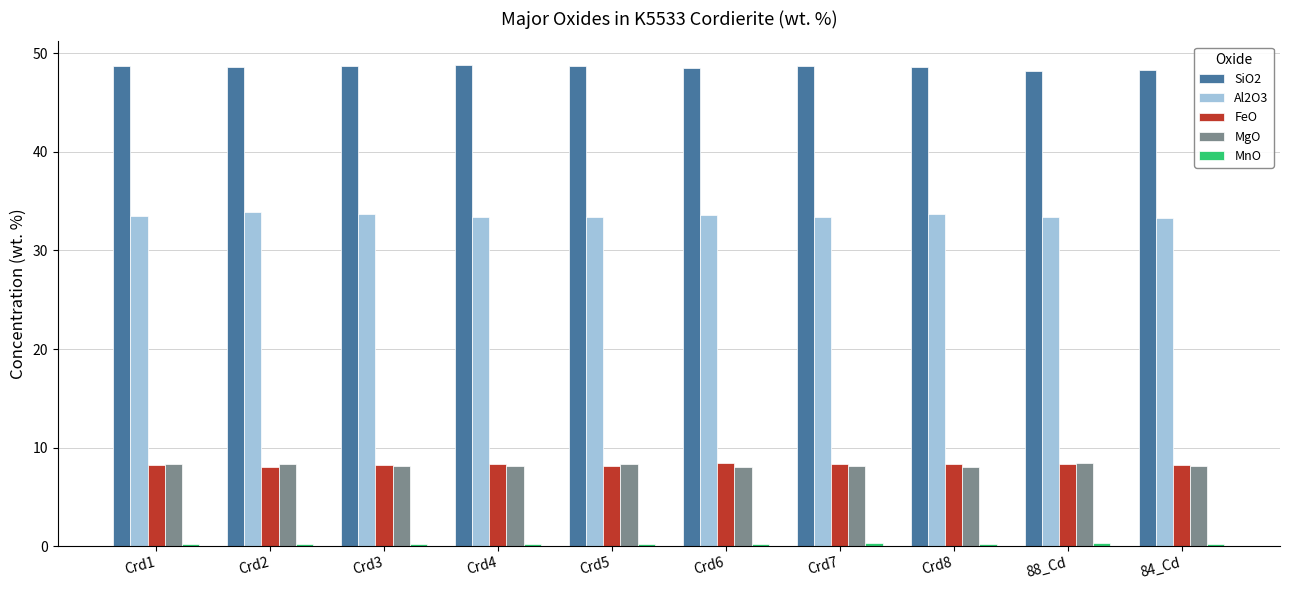

Which series has the largest total across all categories?

SiO2